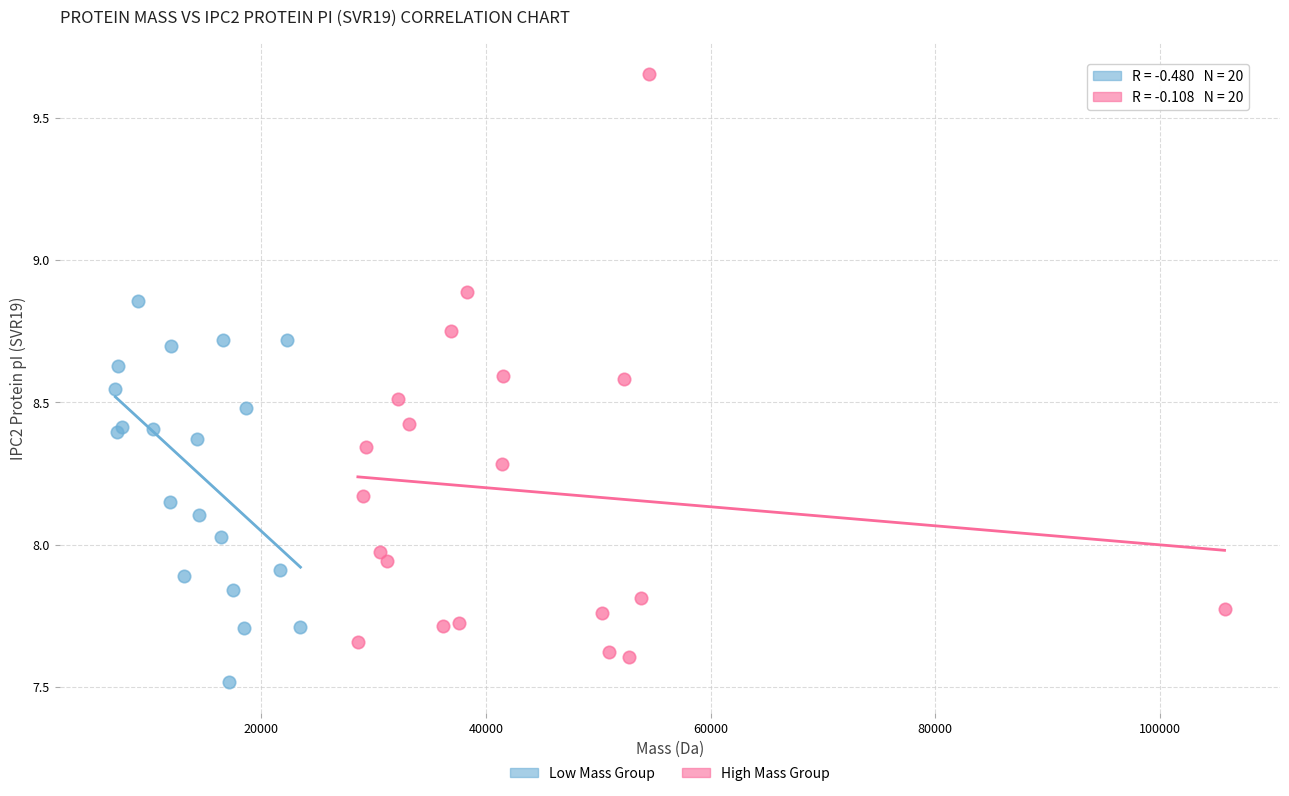

What are all the series names shown in the legend?

Low Mass Group, High Mass Group